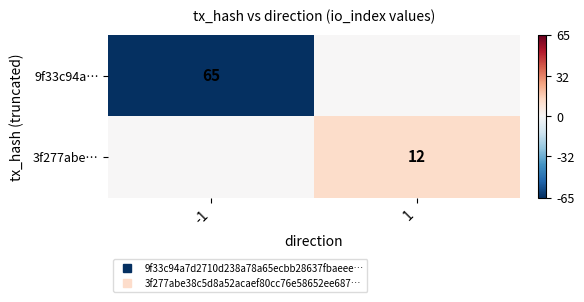

What is the difference between the 3f277abe… values at -1 and 1?

12